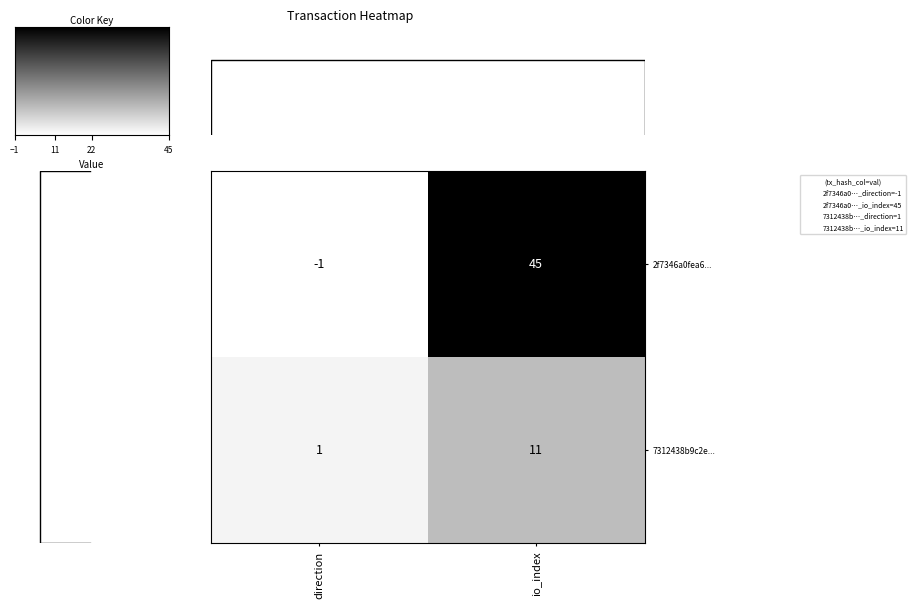

What is the difference between the maximum and minimum values in the 2f7346a0fea6... series?

46